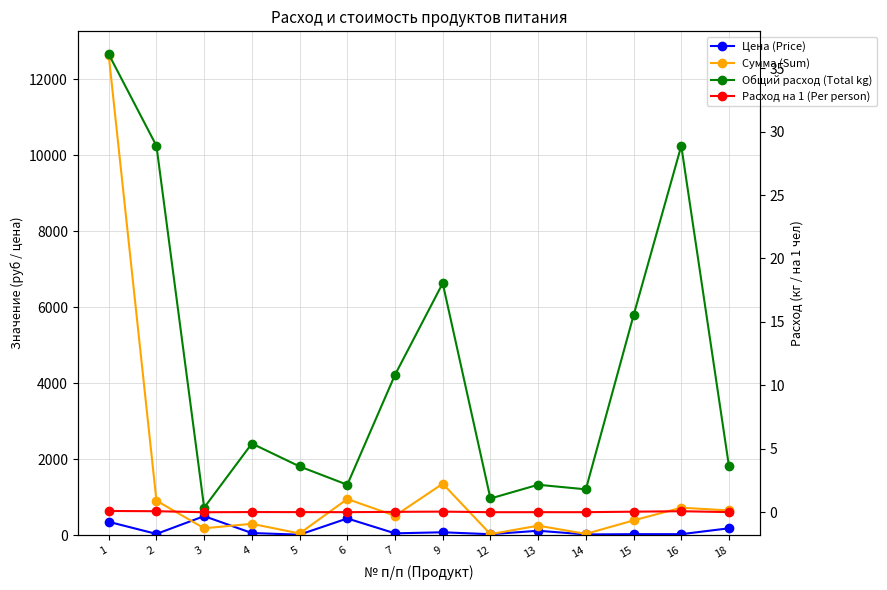

Is it true that Цена (Price) equals 15.9 at 2?

False